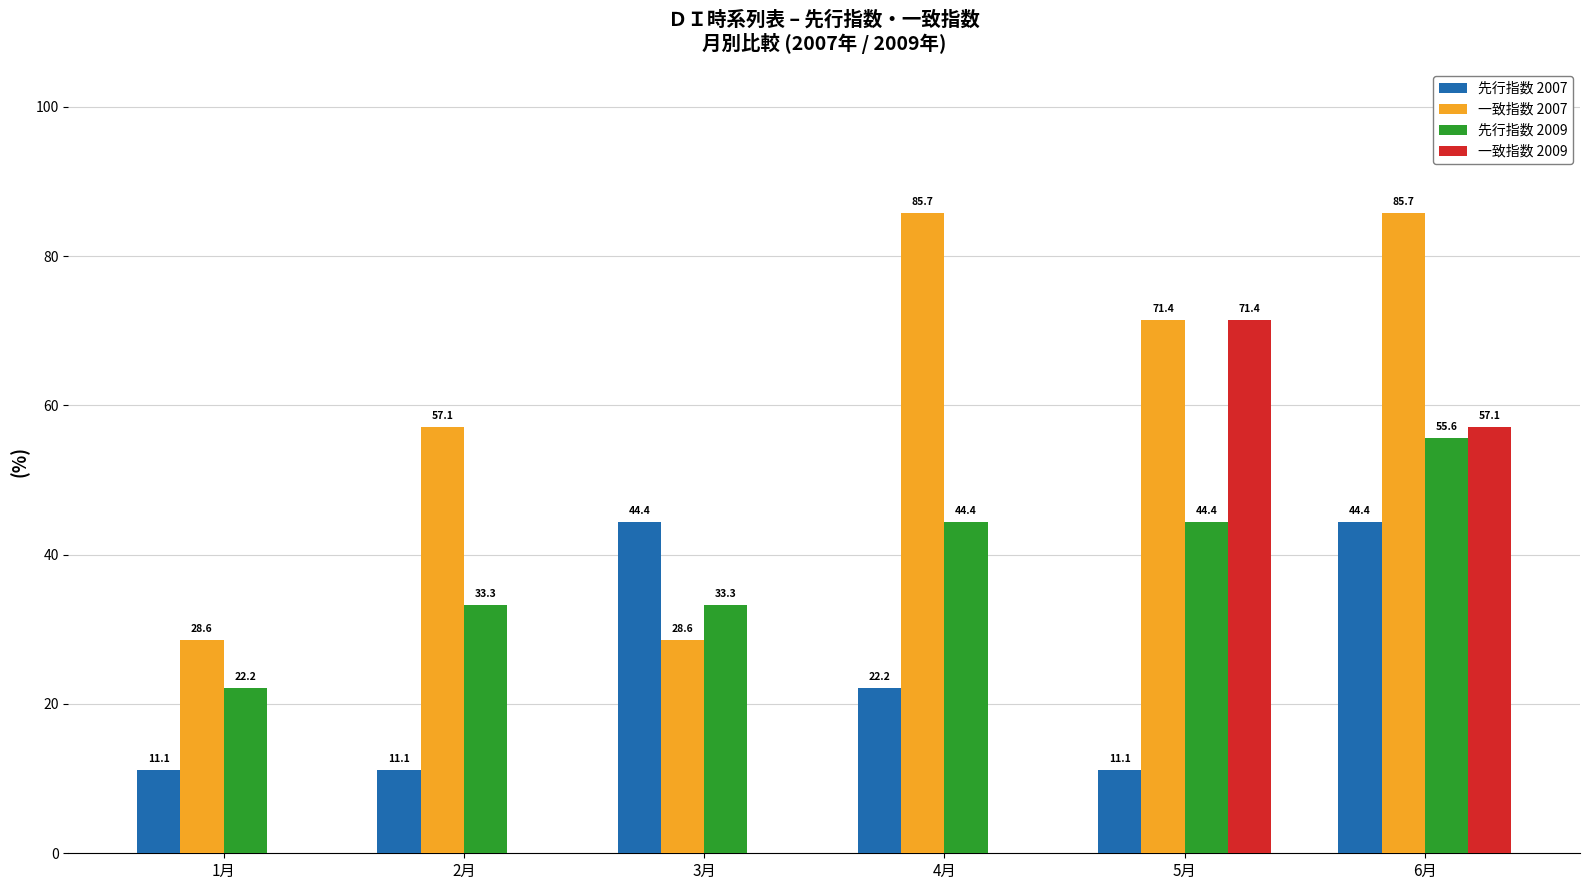

What is the sum of the 一致指数 2007 values at 4月 and 2月?

142.8